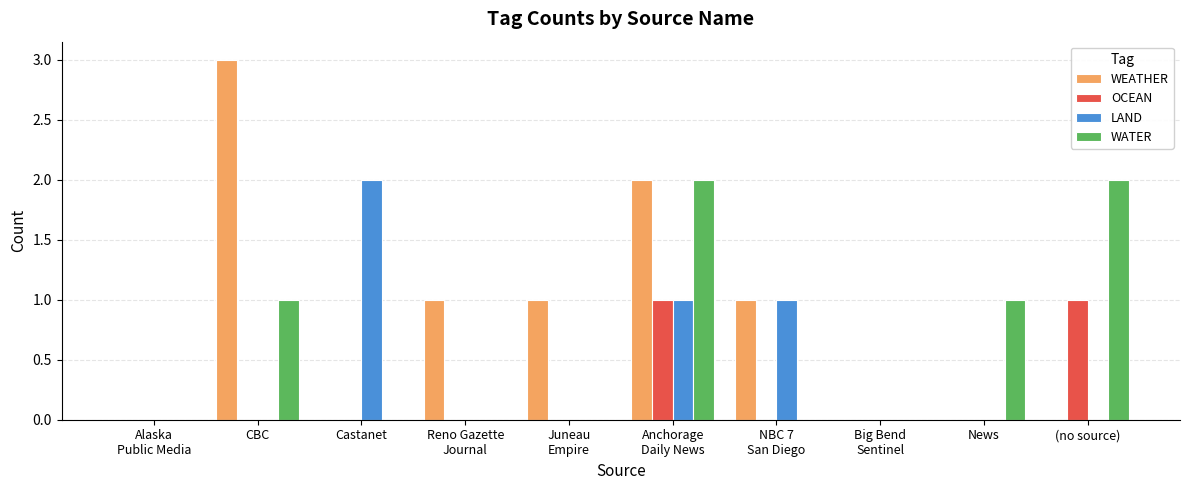

Which series has the largest total across all categories?

WEATHER